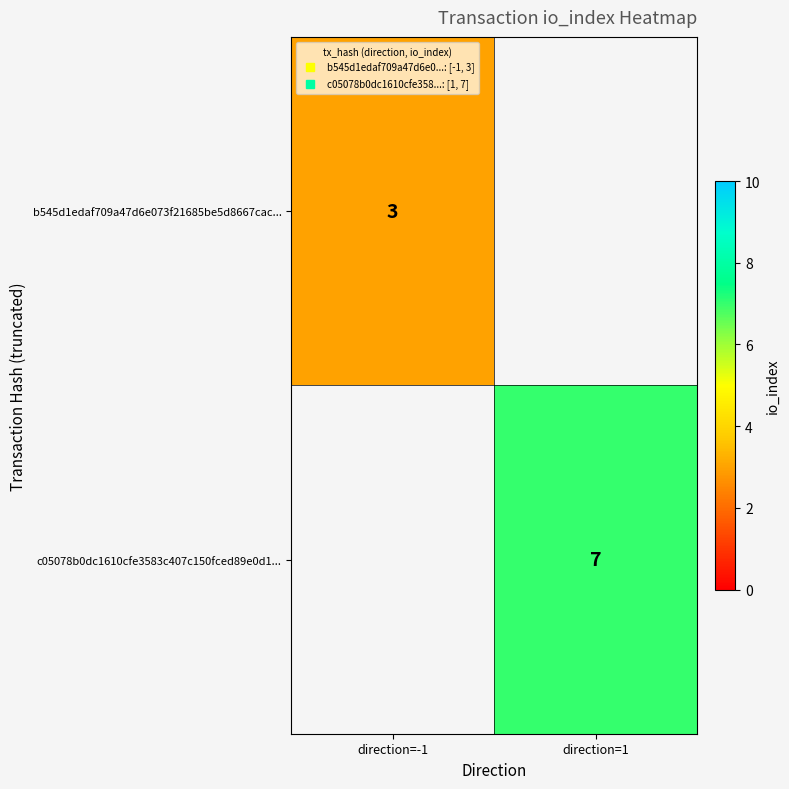

True or false: b545d1edaf709a47d6e073f21685be5d8667cac... has a value of 3.0 at direction=-1.

True